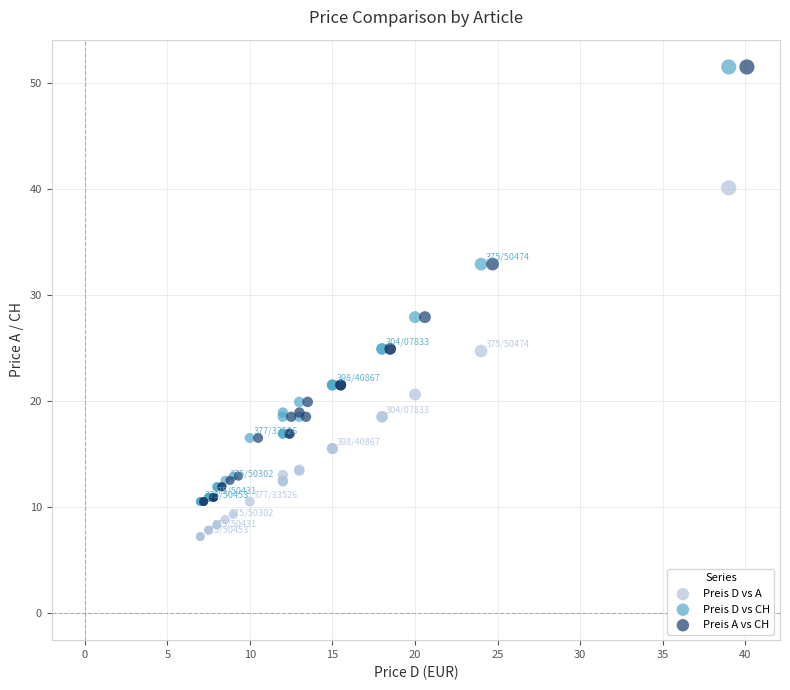

Which series reaches the minimum Y coordinate?

Preis D vs A